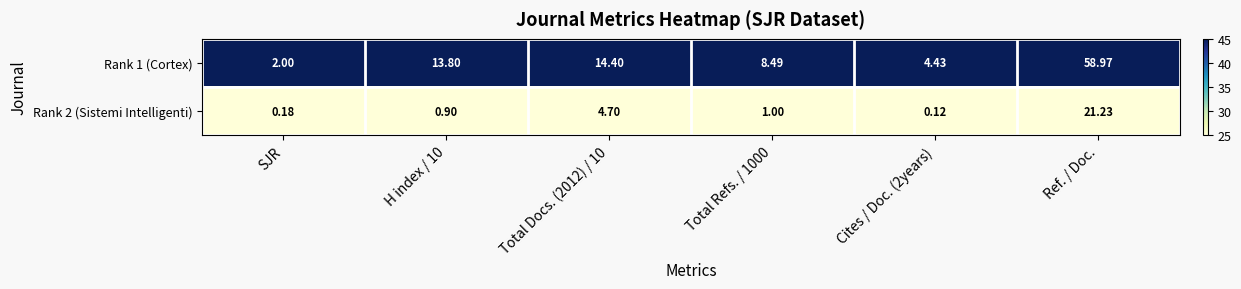

At which category is the sum across all series the highest?

Ref. / Doc.